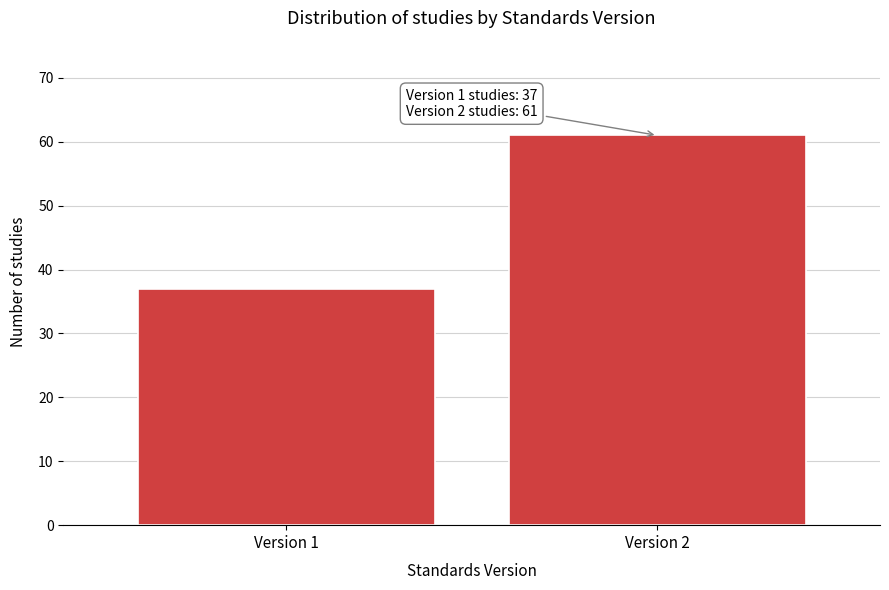

Reading left to right, what are all the values shown in this chart?

37	61